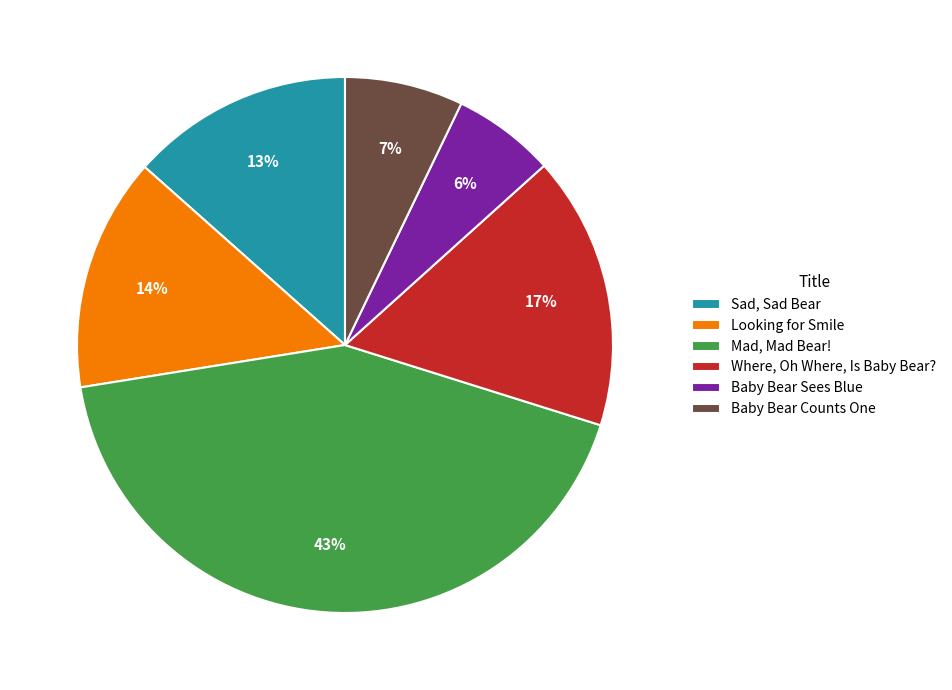

To the nearest percent, what portion does Where, Oh Where, Is Baby Bear? represent?

17%